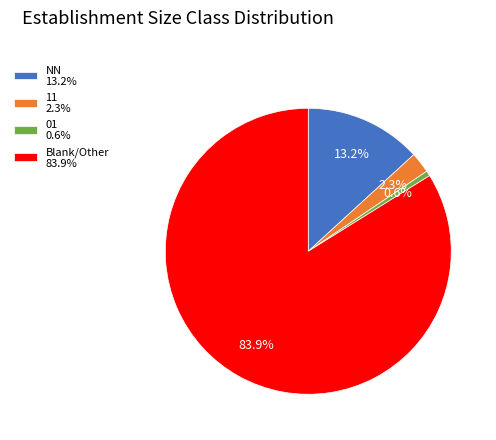

Count the number of slices in the pie.

4